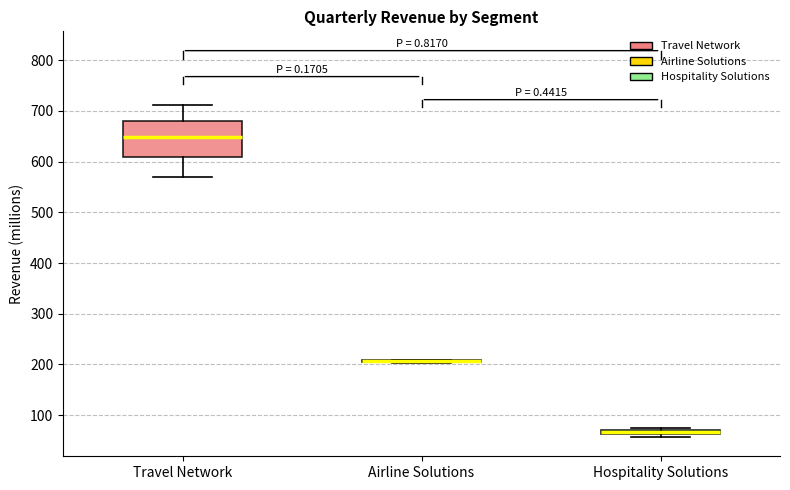

Comparing the boxes themselves (not the whiskers), which one is the tallest?

Travel Network